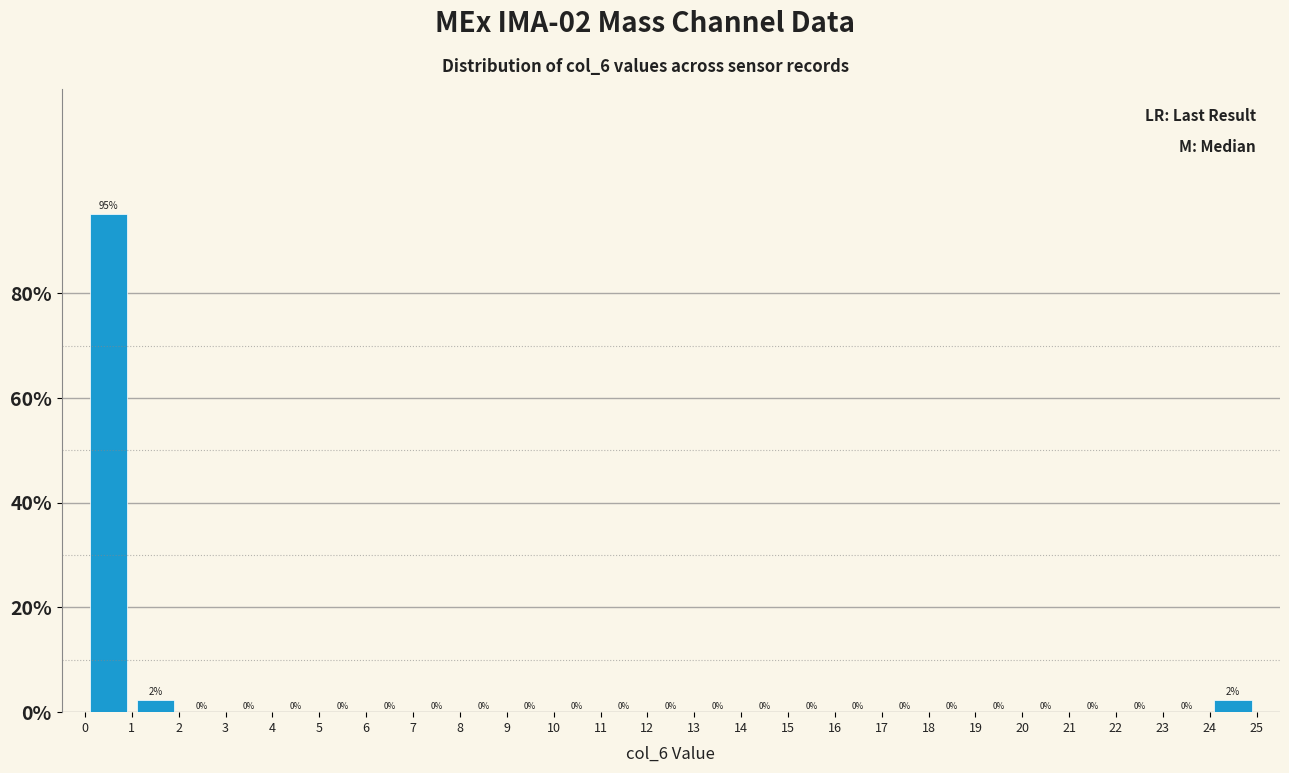

Which range on the x-axis has the tallest bar?

0 to 1